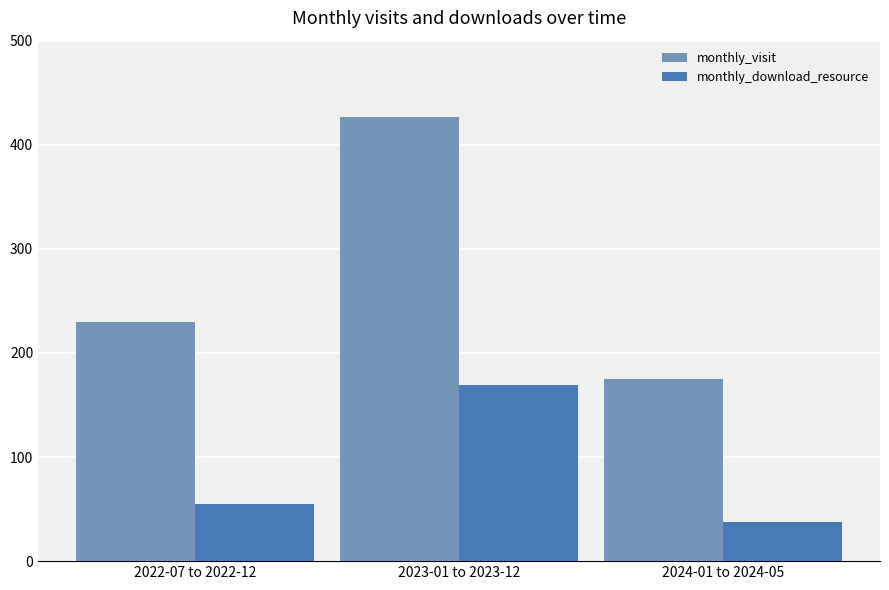

At which category is the sum across all series the highest?

2023-01 to 2023-12